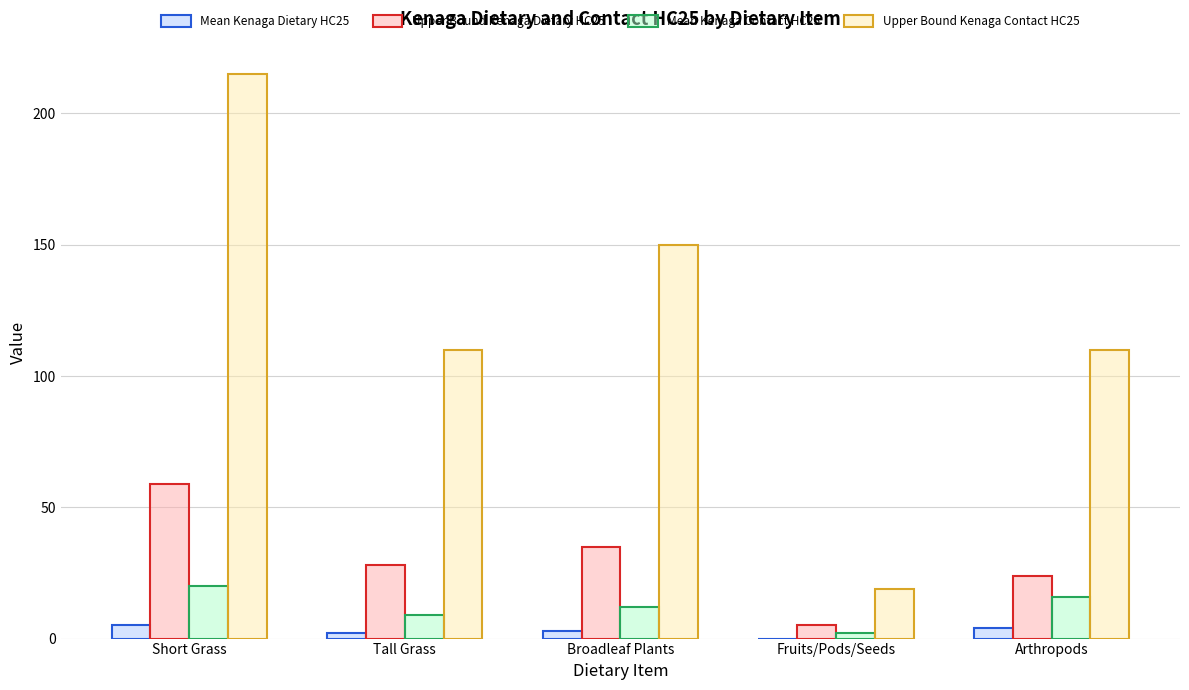

What is the maximum value shown in the chart?

215.0